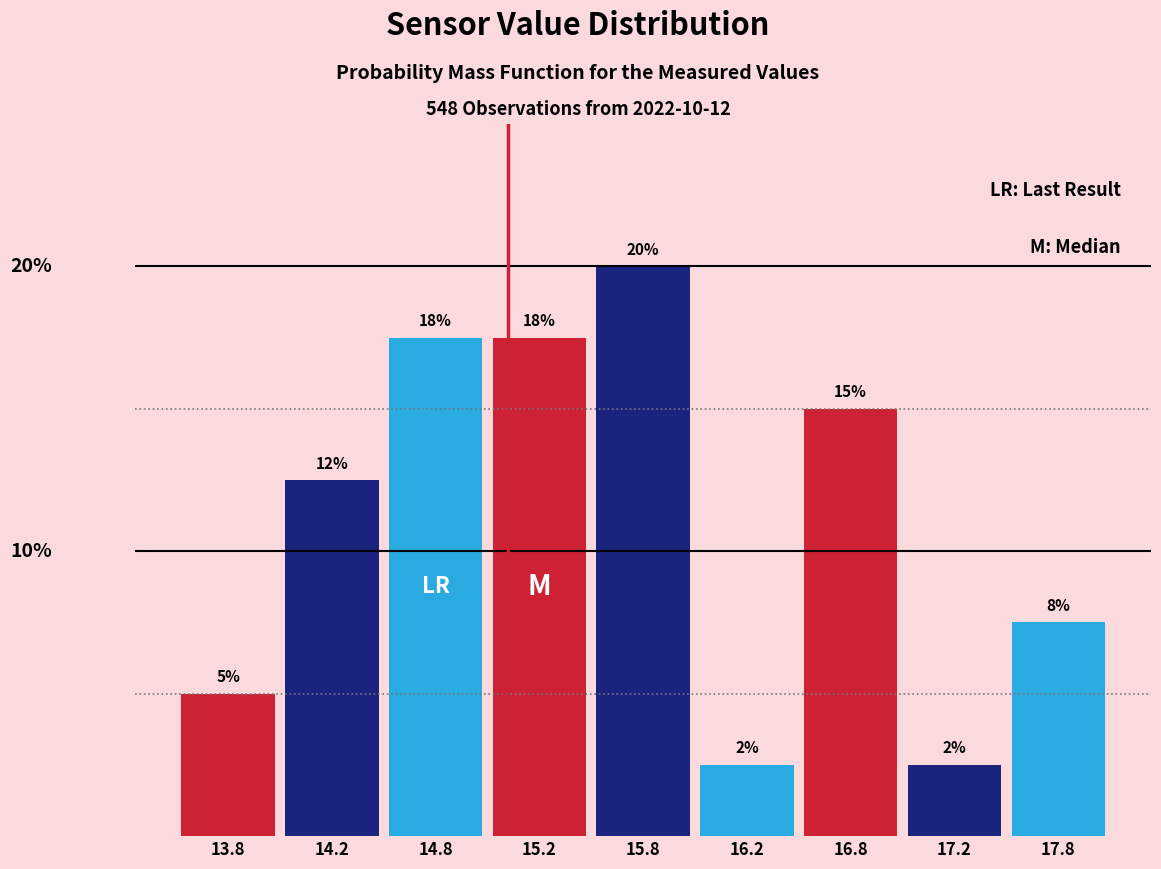

Are the bars horizontal?

No